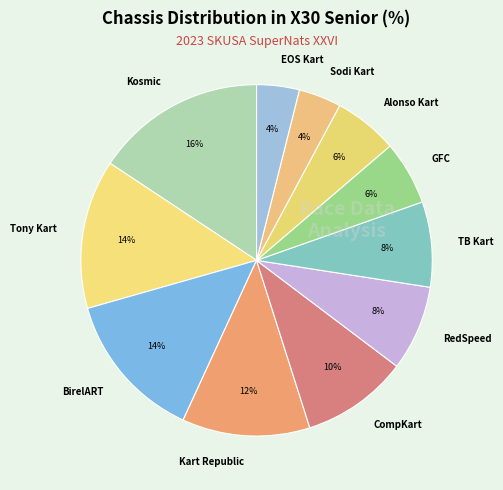

To the nearest percent, what is the average slice percentage?

9%